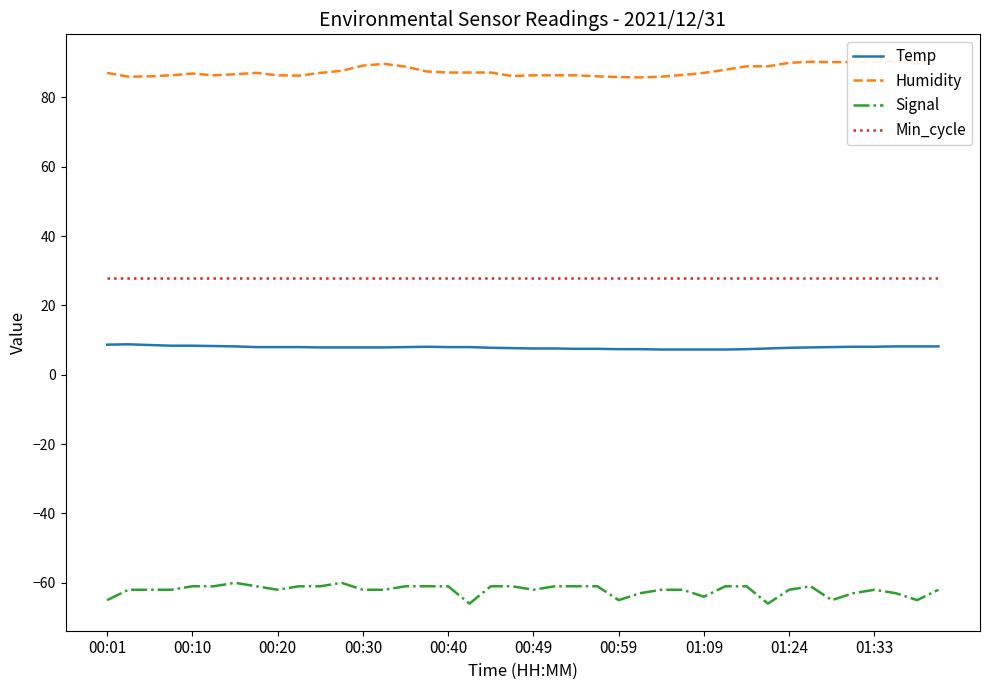

True or false: Humidity and Temp cross at least once.

False